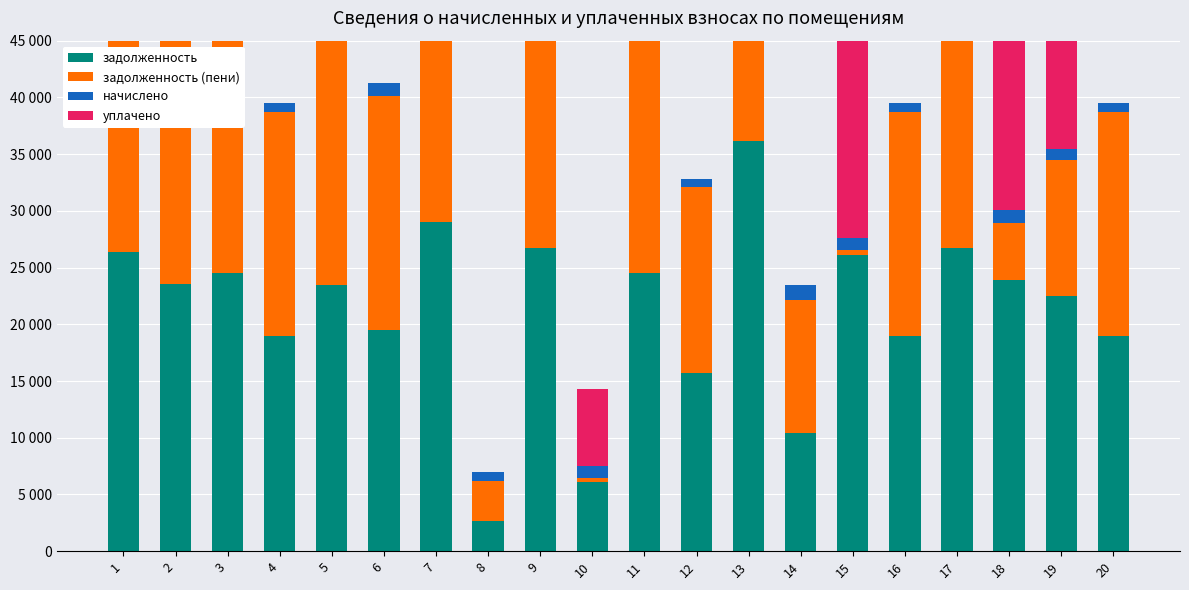

Reading right to left, transcribe all the data shown in this chart.

задолженность: 20=18936.5	19=22504.1	18=23943.1	17=26730.5	16=18936.5	15=26126.6	14=10451.5	13=36171.1	12=15689.5	11=24535.0	10=6134.7	9=26730.5	8=2683.2	7=28981.0	6=19463.6	5=23437.2	4=18936.5	3=24535.0	2=23546.9	1=26346.2
задолженность (пени): 20=19764.5	19=11988.1	18=4947.0	17=27899.3	16=19764.5	15=380.8	14=11733.1	13=37752.7	12=16414.3	11=25607.8	10=343.2	9=27899.3	8=3508.8	7=30248.2	6=20622.8	5=24462.0	4=19764.5	3=25607.8	2=24576.5	1=27498.2
начислено: 20=828.0	19=984.0	18=1164.0	17=1168.8	16=828.0	15=1142.4	14=1281.6	13=1581.6	12=724.8	11=1072.8	10=1029.6	9=1168.8	8=825.6	7=1267.2	6=1159.2	5=1024.8	4=828.0	3=1072.8	2=1029.6	1=1152.0
уплачено: 20=0.0	19=11500.0	18=20160.1	17=0.0	16=0.0	15=26888.2	14=0.0	13=0.0	12=0.0	11=0.0	10=6821.1	9=0.0	8=0.0	7=0.0	6=0.0	5=0.0	4=0.0	3=0.0	2=0.0	1=0.0